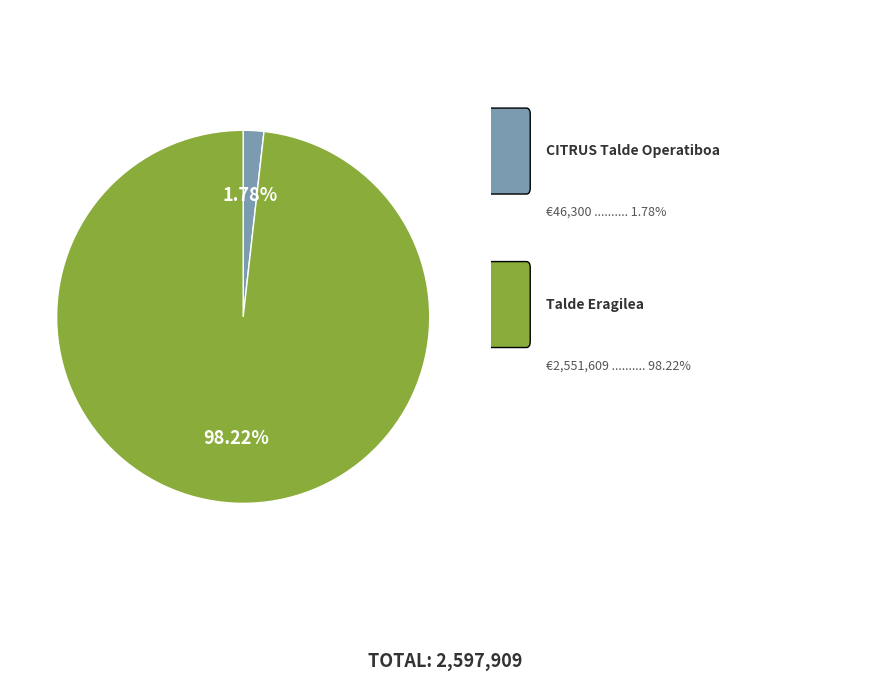

Is there a majority slice in this chart?

Yes